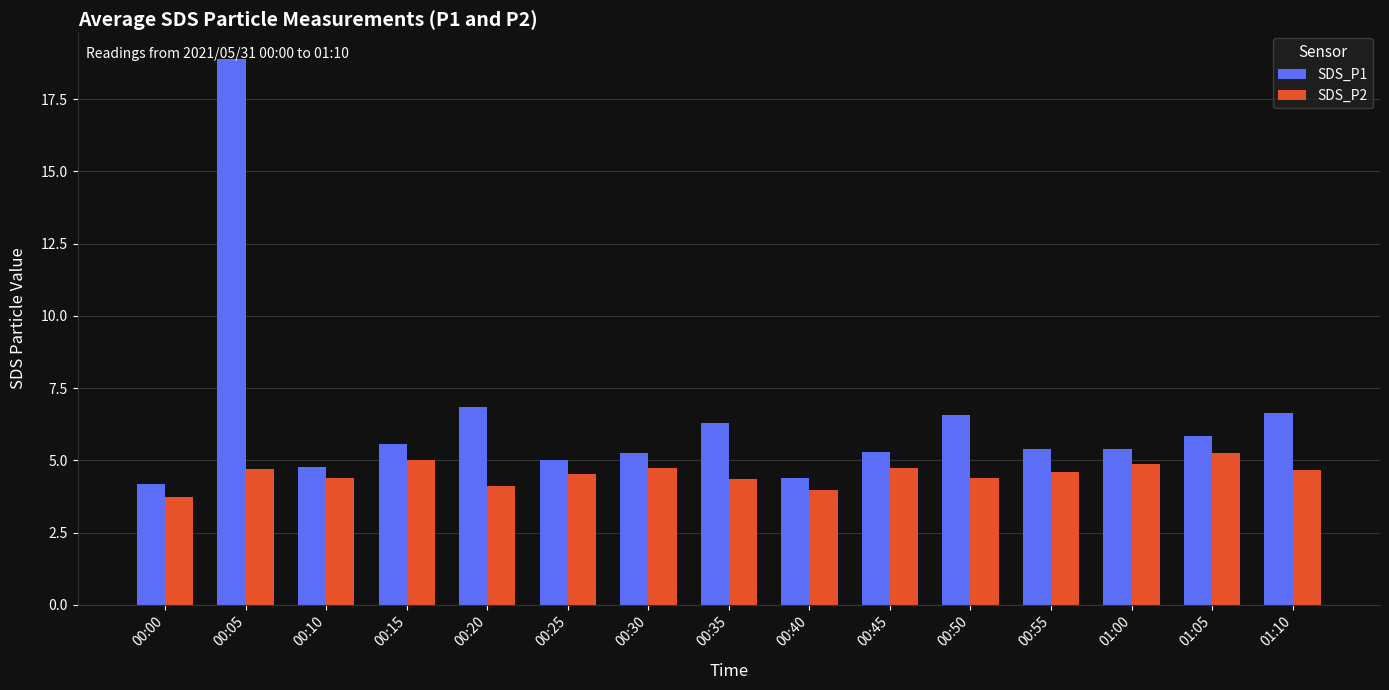

True or false: SDS_P2 has a value of 1.9 at 00:30.

False